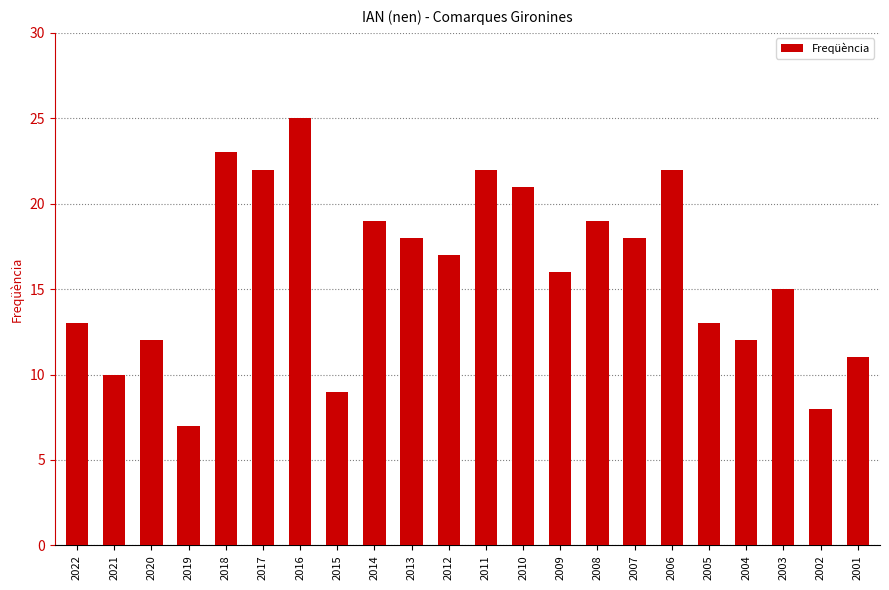

Count the number of data series in this chart.

1